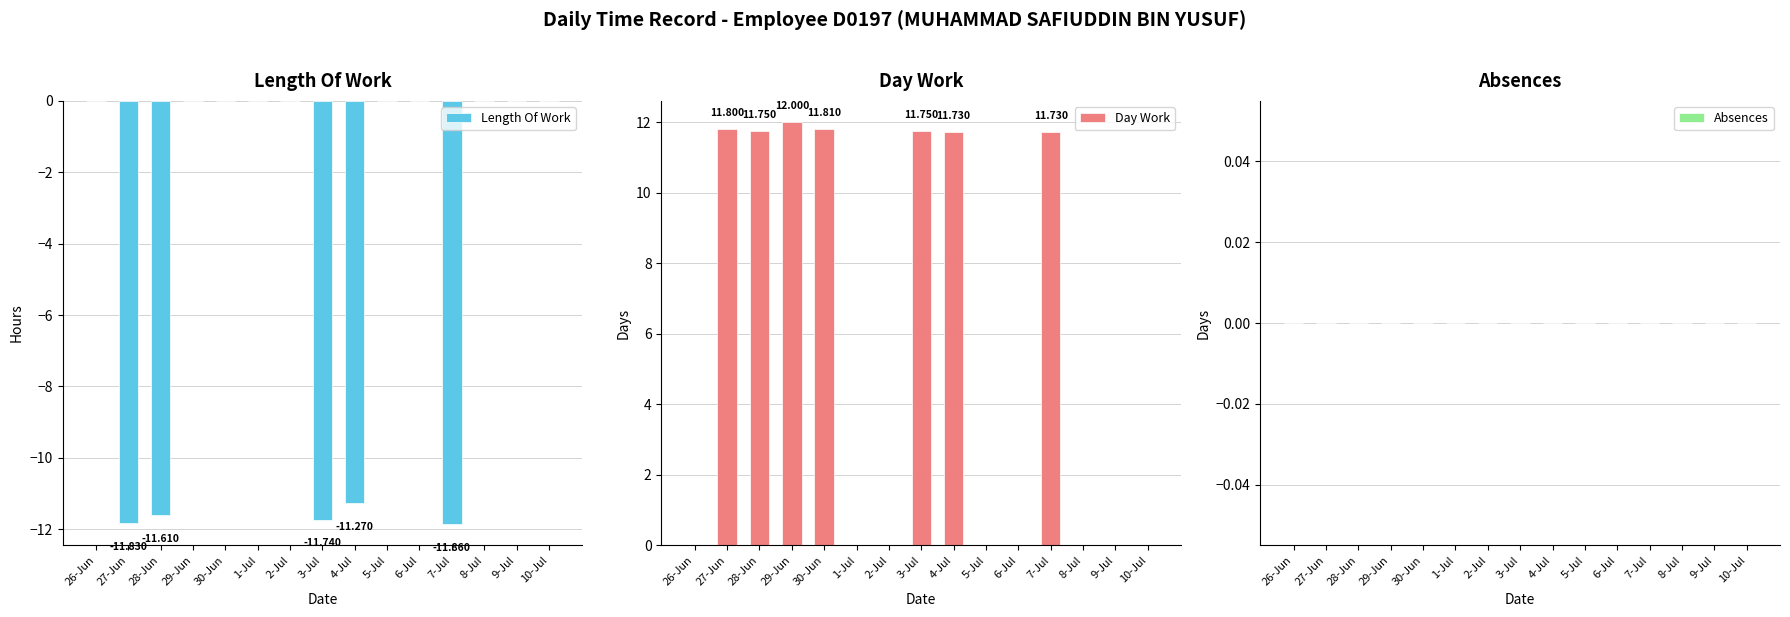

Rank the series by their maximum value, from lowest to highest.

Length Of Work, Absences, Day Work